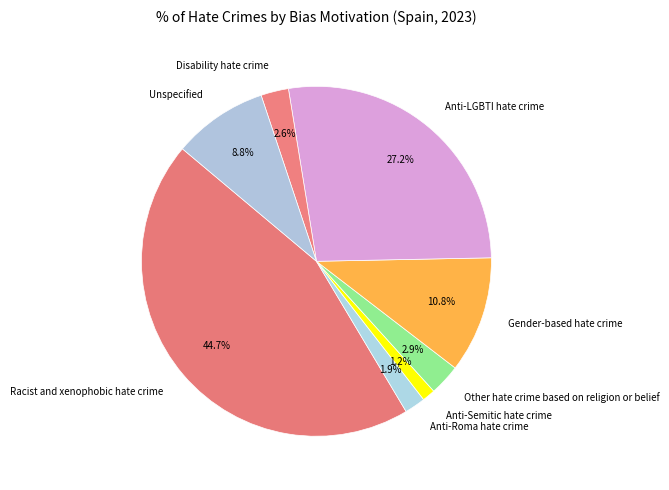

How many slices are in this pie chart?

8